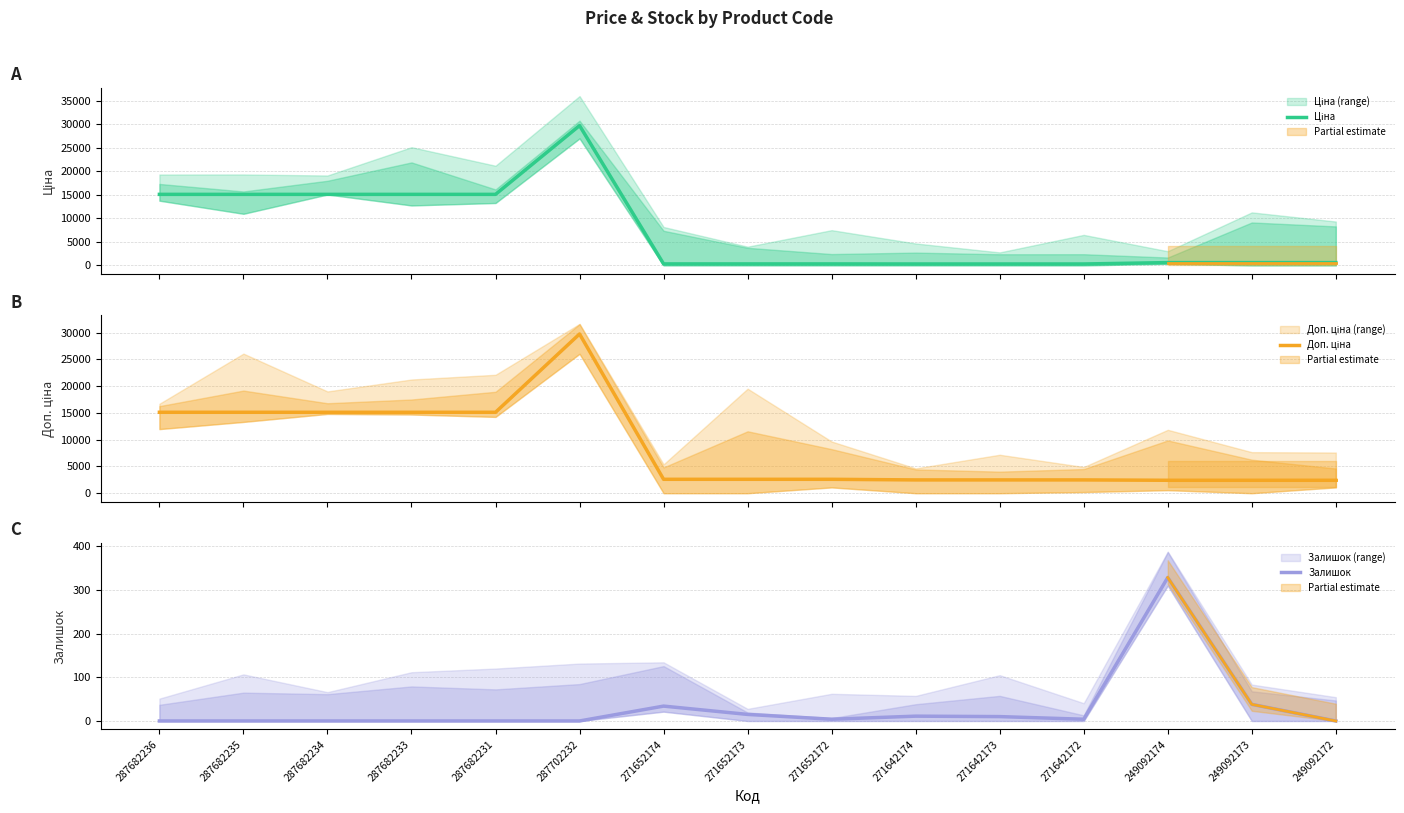

True or false: Ціна and Доп. ціна cross at least once.

False